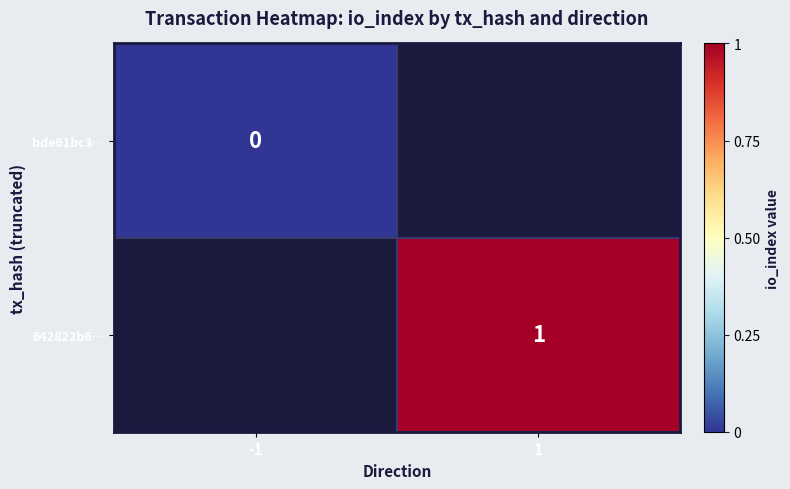

Is it true that 642822b6… equals 2 at 1?

False